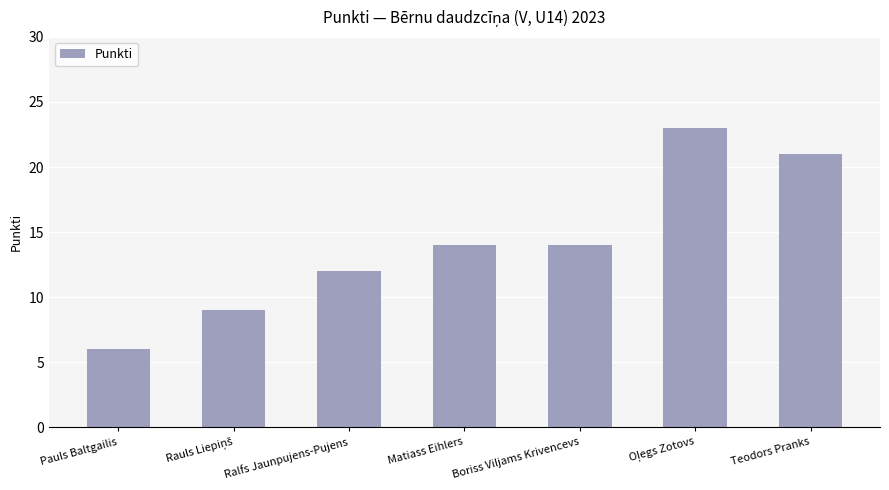

True or false: the data shows 33 at Teodors Pranks.

False